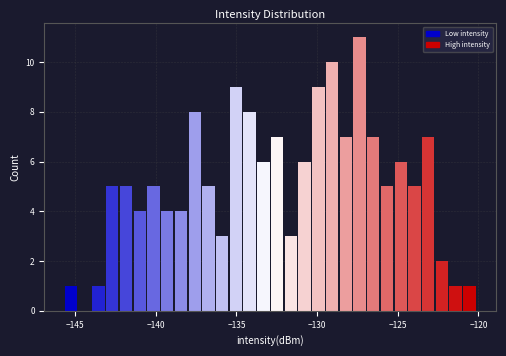

Around what value on the x-axis is the tallest bar? Give the approximate position of its centre, as read against the axis.

-127.5